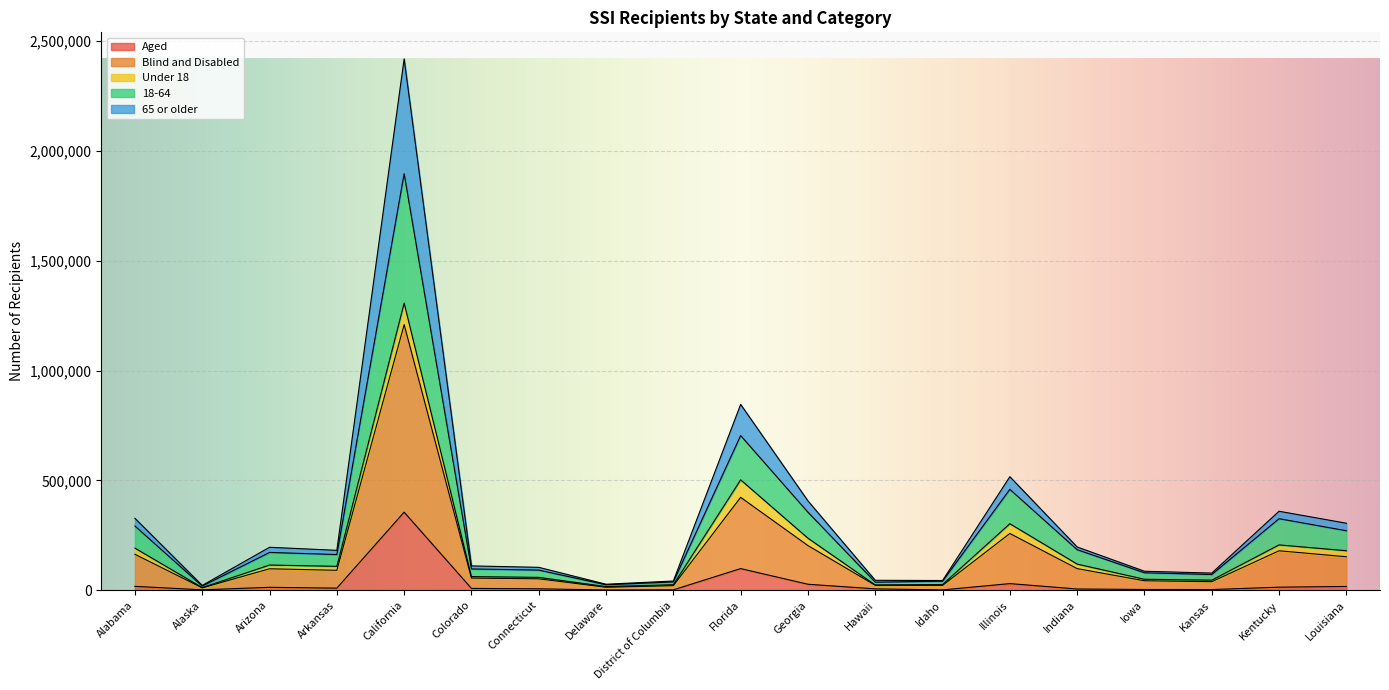

What is the lowest value of the Aged series?

1339